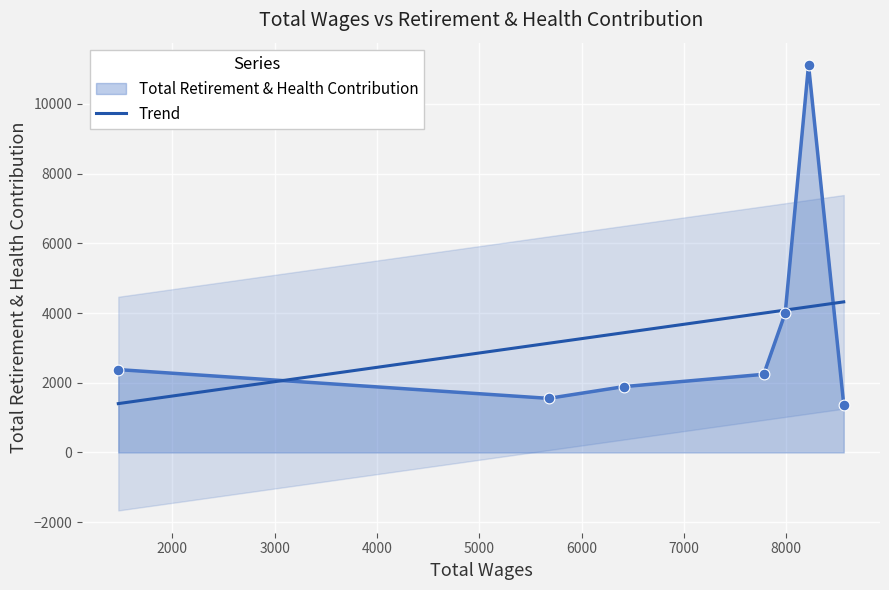

Which has a higher value, 1472.0 or 7991.0?

7991.0